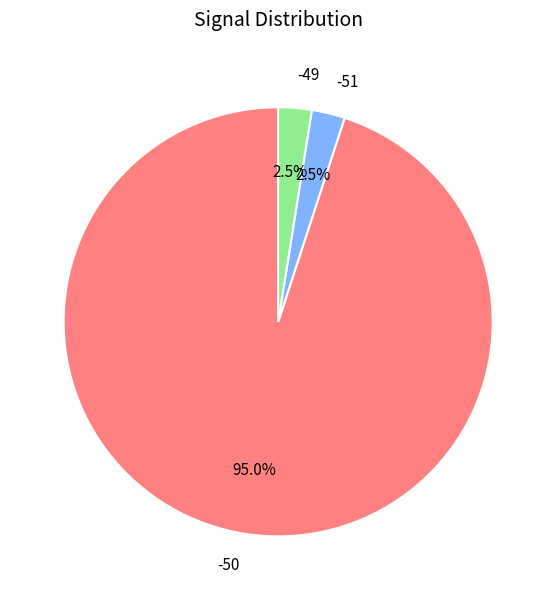

What percentage is the -50 slice, to the nearest percent?

95%